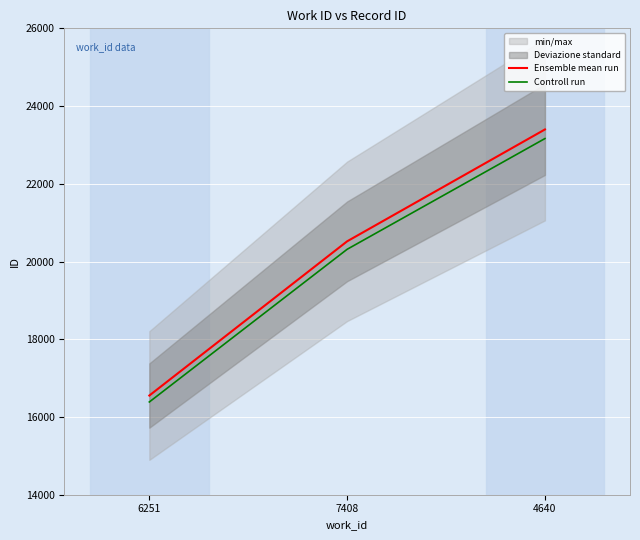

How many values in the Controll run series are below 20314?

1